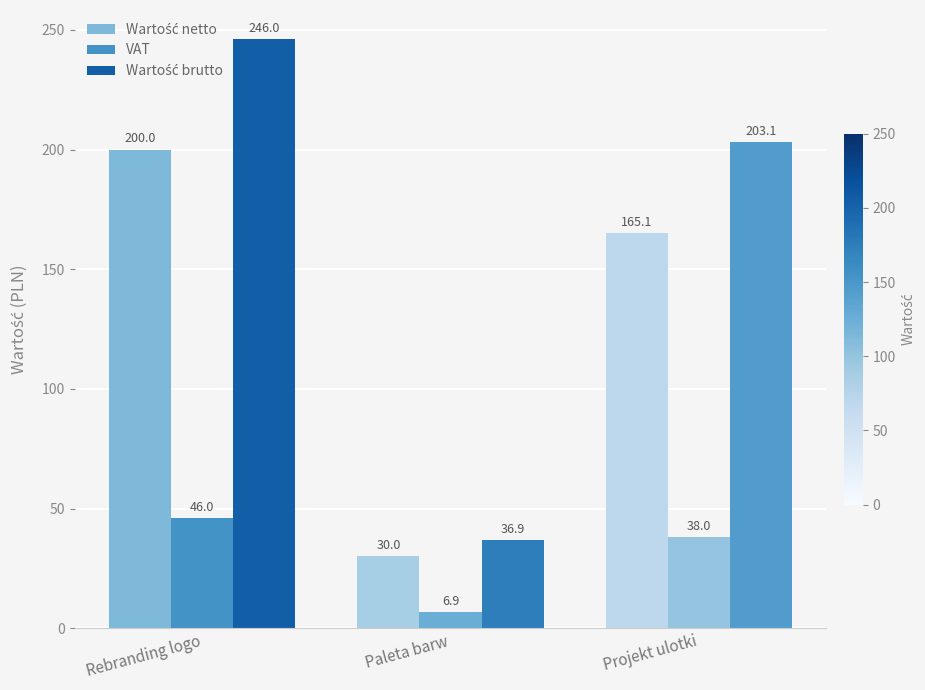

What is the difference between the VAT values at Paleta barw and Rebranding logo?

39.1